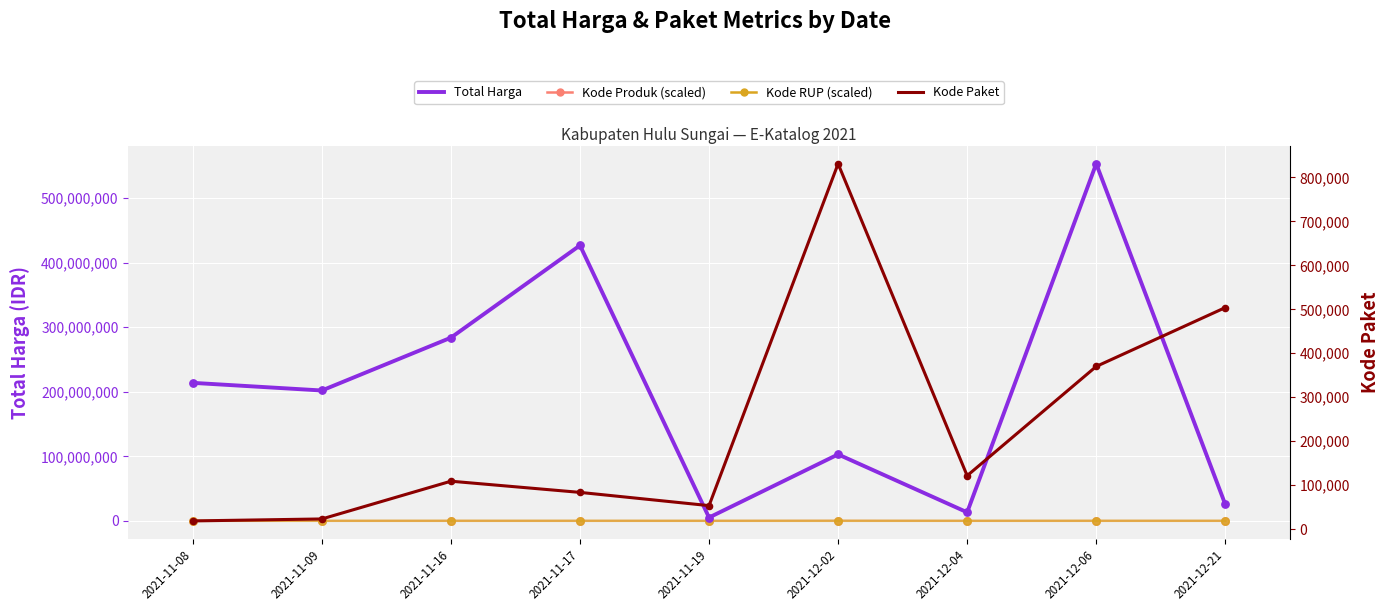

At how many categories does at least one series exceed 484398610?

1